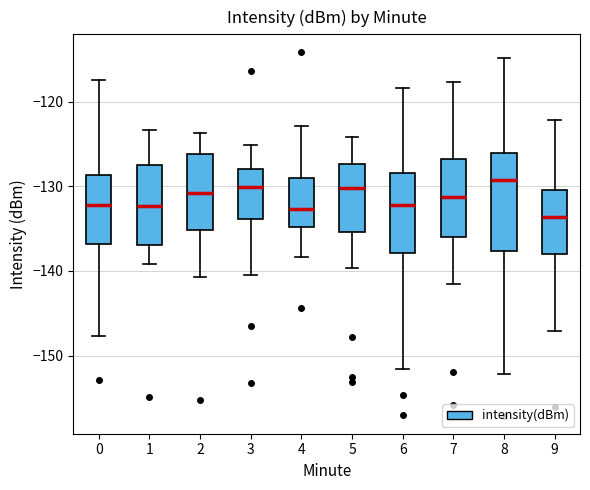

Reading left to right, transcribe this box plot: for each box, give where its median line is, the range the box spans, and where its two whiskers end, as read against the y-axis. The values are not printed on the chart, so give them approximately, as read against the axis.

0: median -132, box -137 to -129, whiskers -148 to -117
1: median -132, box -137 to -127, whiskers -139 to -123
2: median -131, box -135 to -126, whiskers -141 to -124
3: median -130, box -134 to -128, whiskers -141 to -125
4: median -133, box -135 to -129, whiskers -138 to -123
5: median -130, box -135 to -127, whiskers -140 to -124
6: median -132, box -138 to -128, whiskers -152 to -118
7: median -131, box -136 to -127, whiskers -141 to -118
8: median -129, box -138 to -126, whiskers -152 to -115
9: median -134, box -138 to -130, whiskers -147 to -122